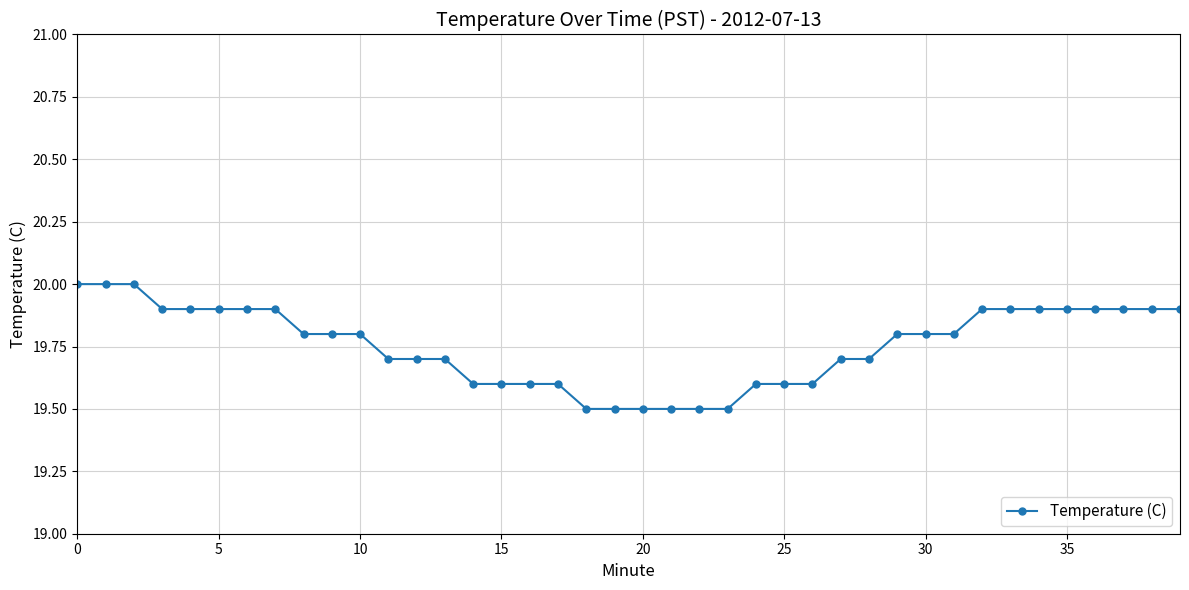

What is the value of the 8th point from the left?

19.9